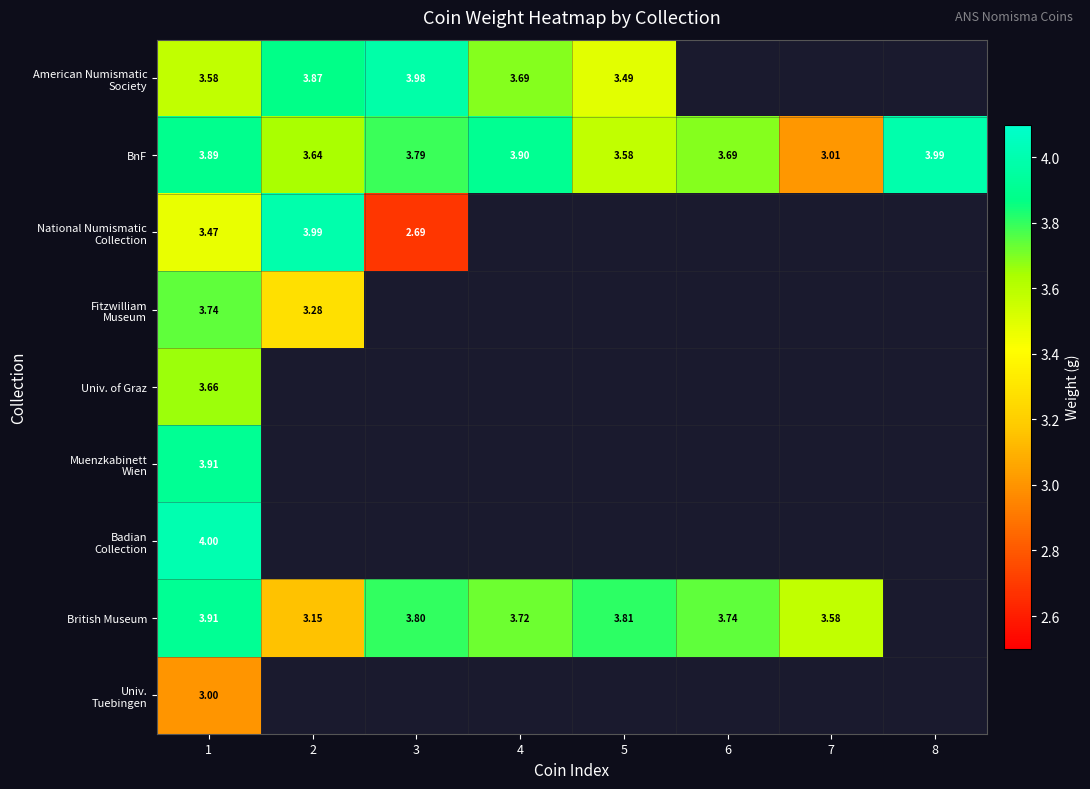

At which category does the chart reach its peak across all series?

1